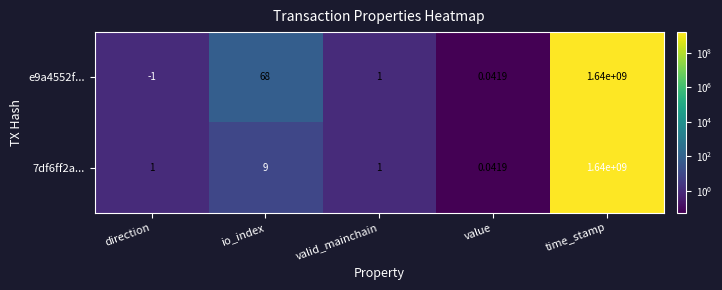

At which category does the chart reach its peak across all series?

time_stamp